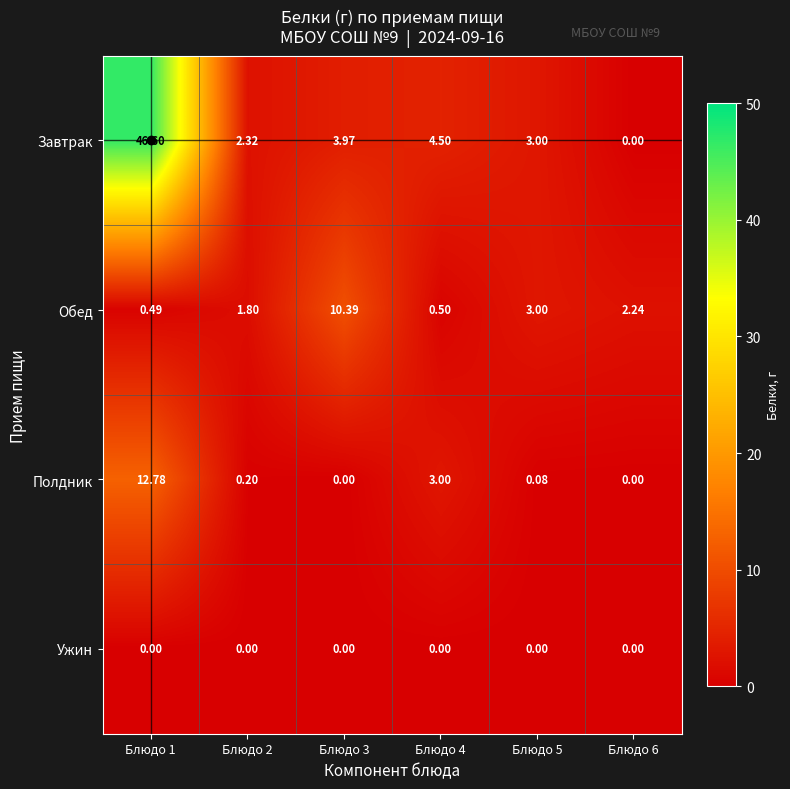

How many data points does each series have?

6